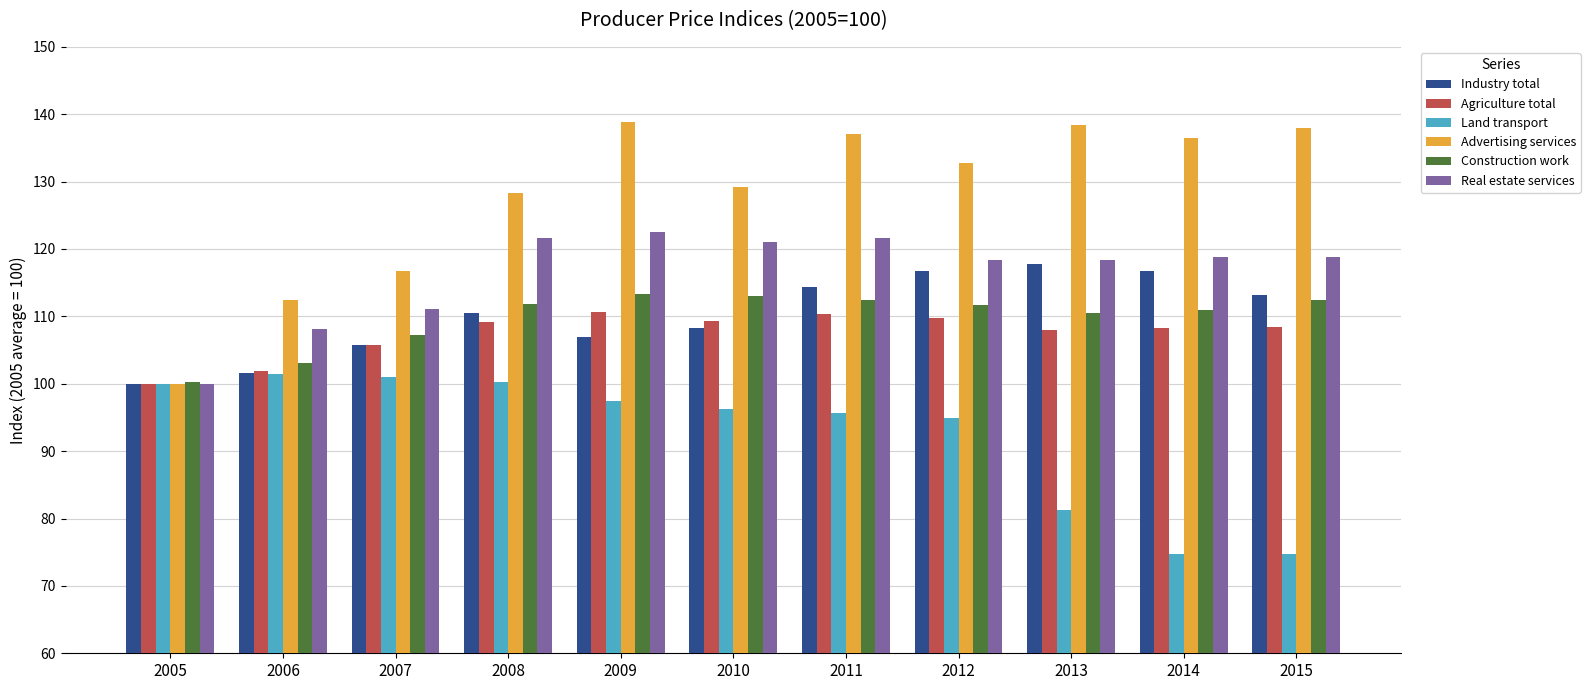

What is the maximum value shown in the chart?

138.8